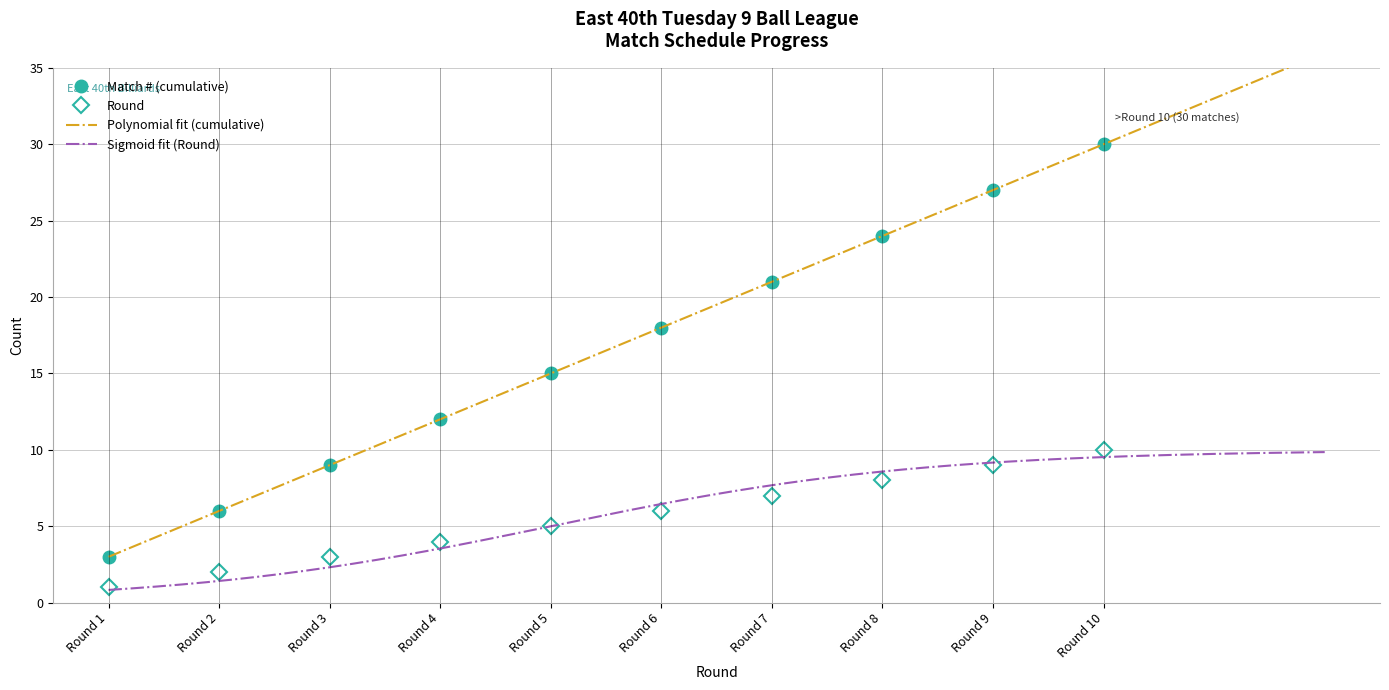

What is the difference between the maximum and minimum values in the Round series?

9